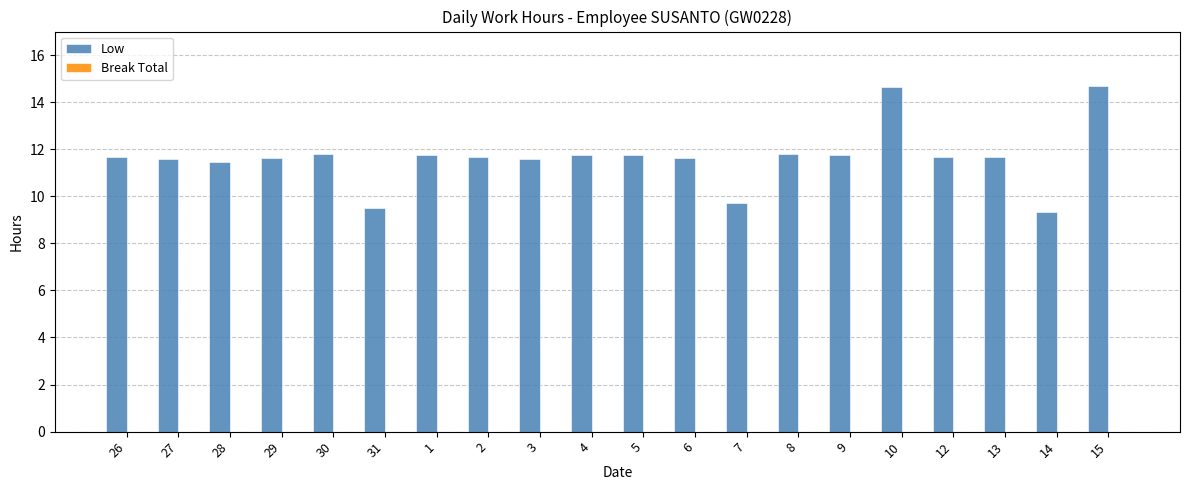

At which label does the data first exceed 11?

26